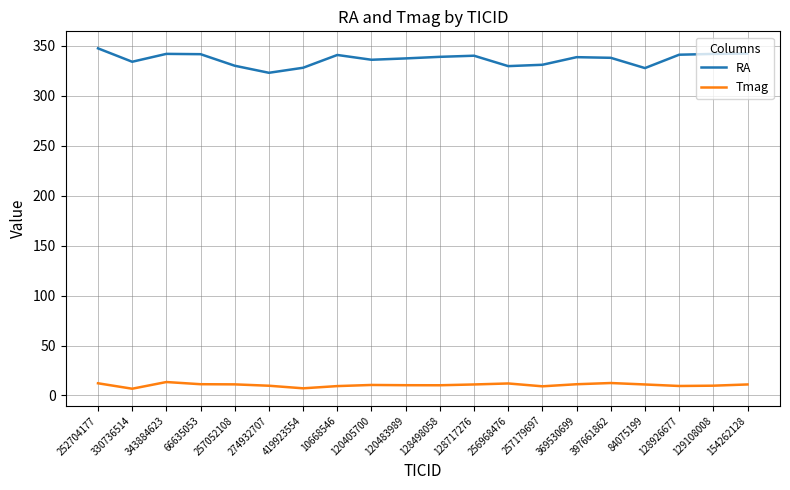

List the series in order of their overall mean, lowest first.

Tmag, RA